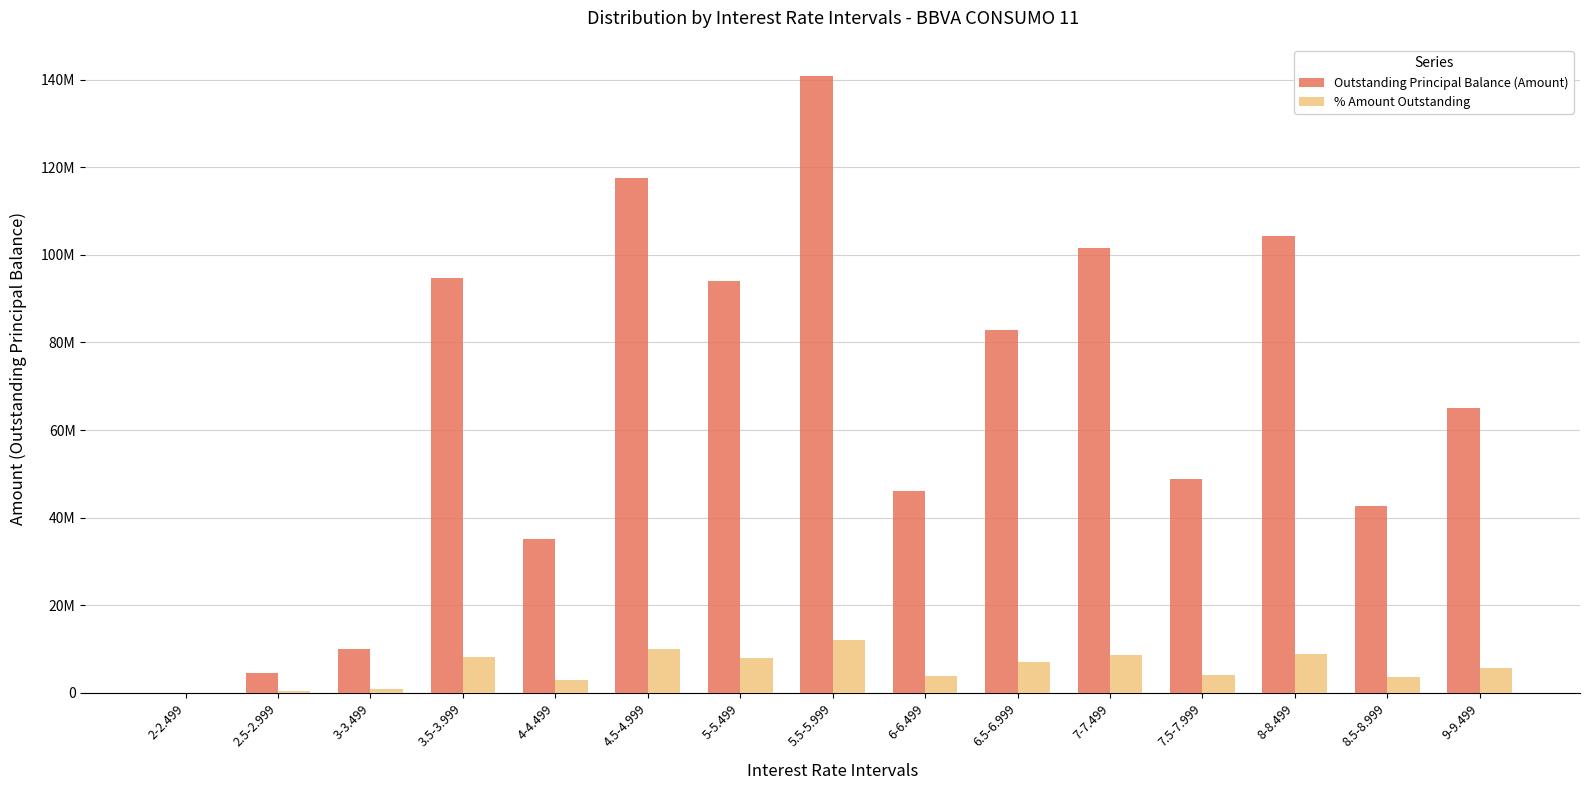

Is it true that % Amount Outstanding equals 7110000.0 at 6.5-6.999?

True